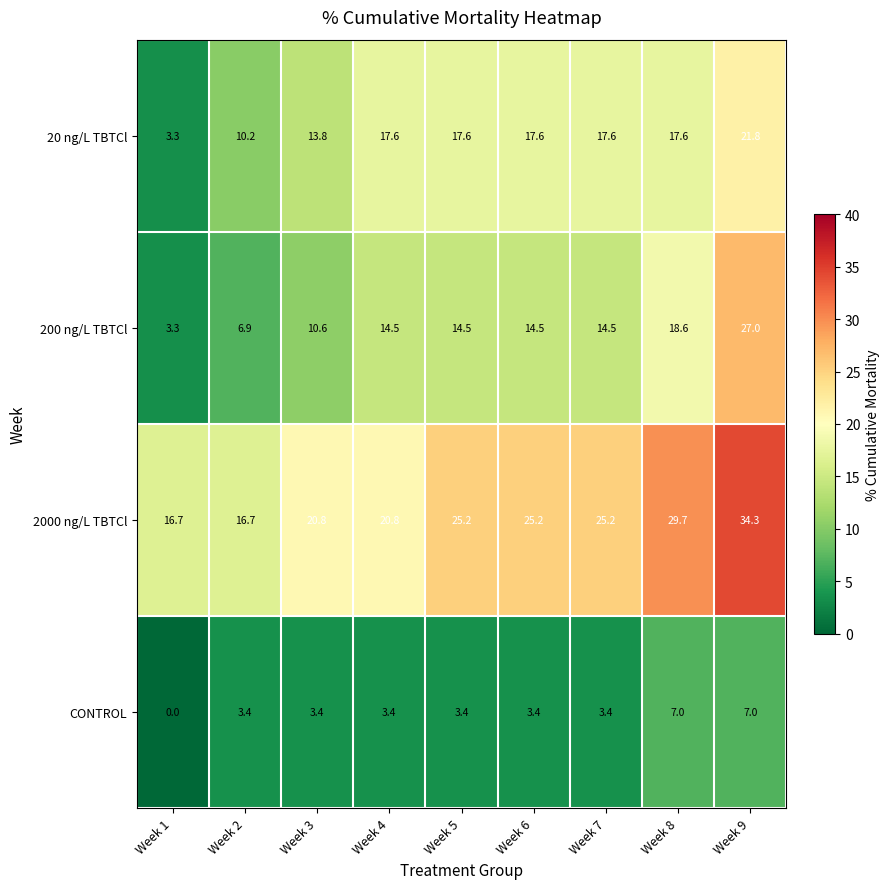

List the series in order of their peak value, lowest first.

CONTROL, 20 ng/L TBTCl, 200 ng/L TBTCl, 2000 ng/L TBTCl